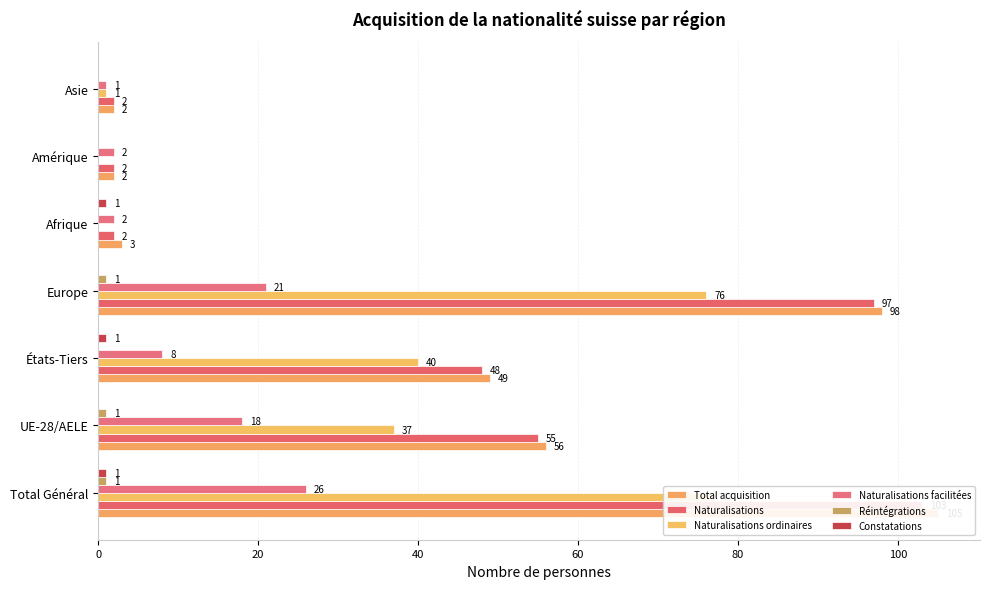

How many values in the Naturalisations series exceed 48?

3